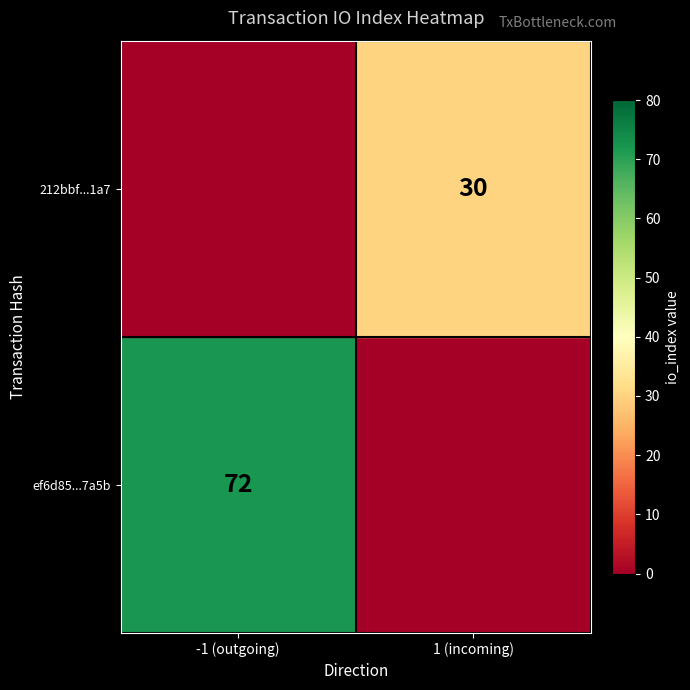

The value of 212bbf...1a7 at 1 (incoming) is 17. True or false?

False